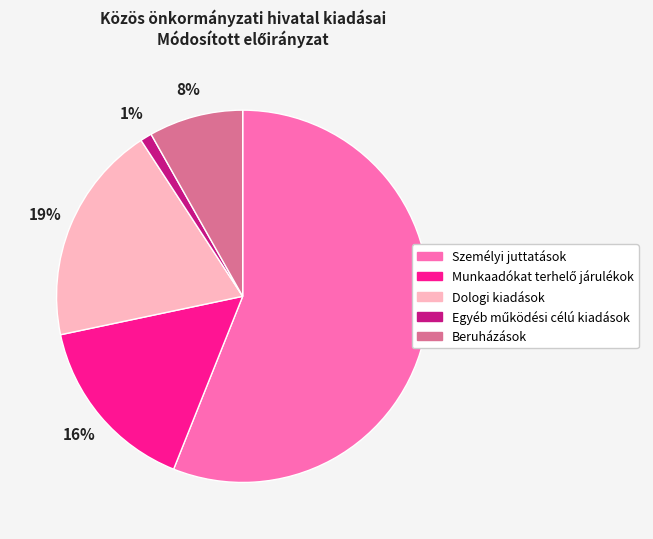

Is the sum of Beruházások and Személyi juttatások greater than half?

Yes